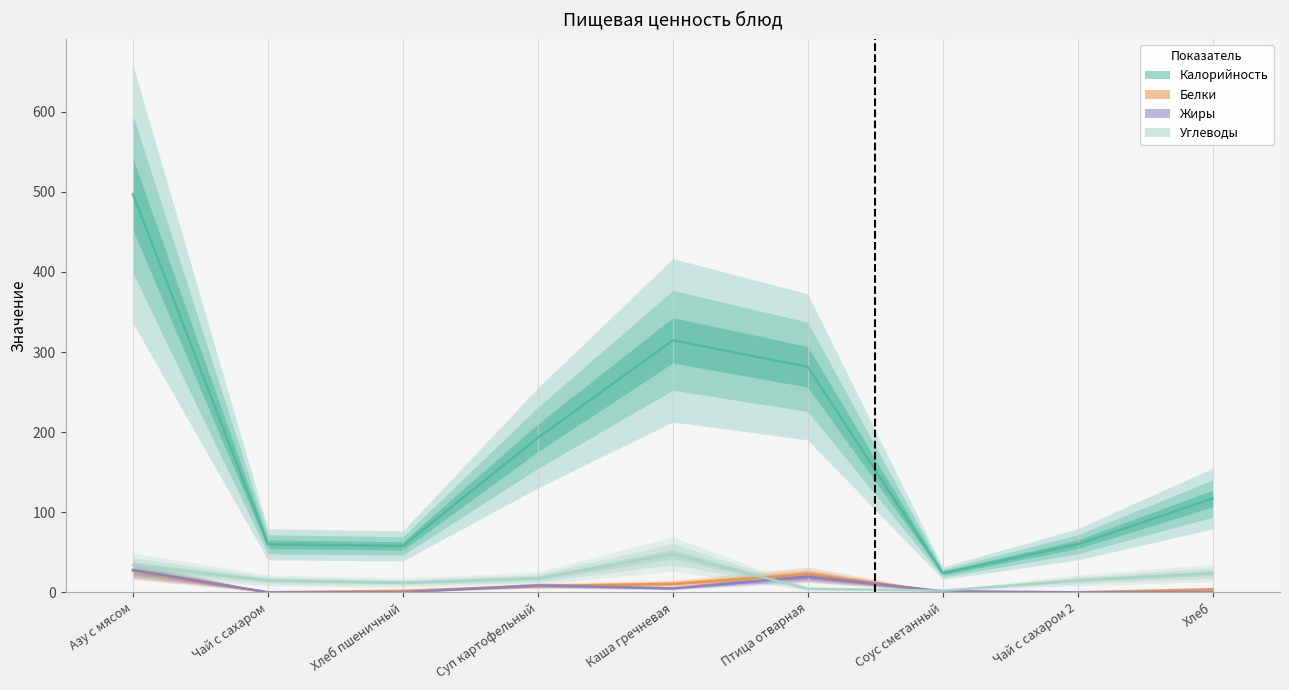

True or false: Жиры and Калорийность cross at least once.

False